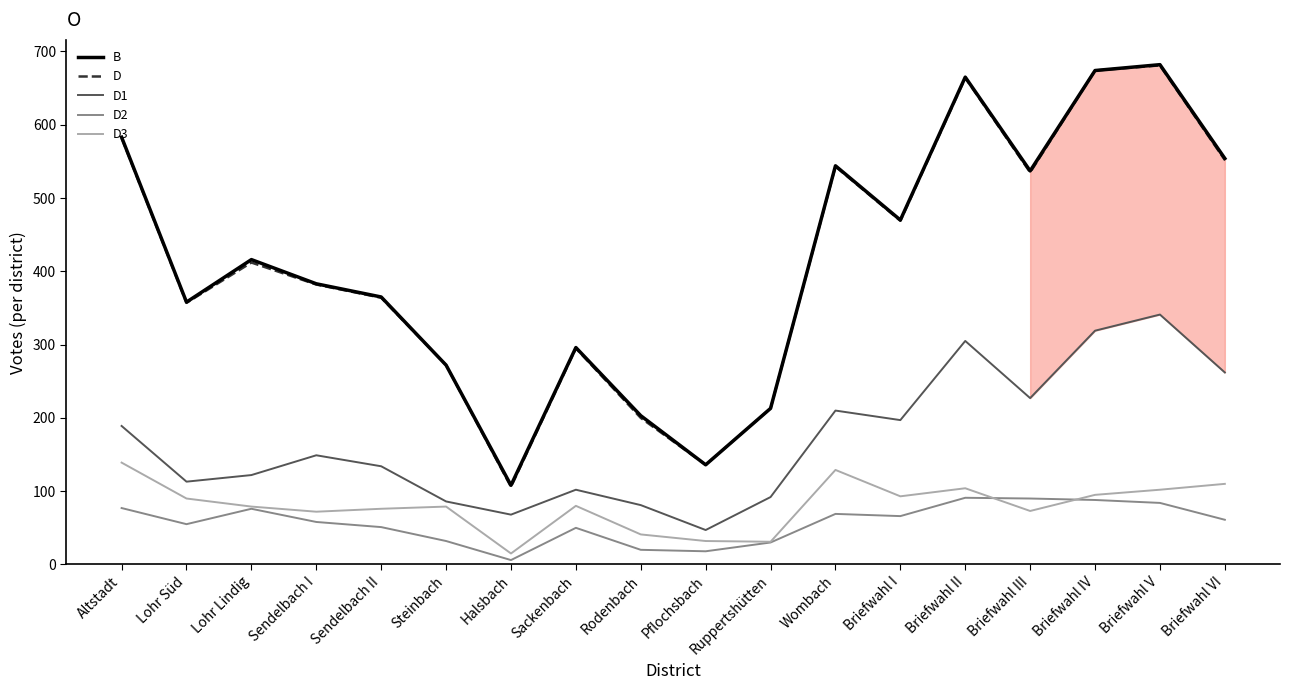

What position from the right is Briefwahl V?

2